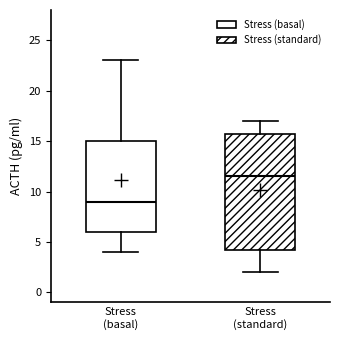

Reading left to right, transcribe this box plot: for each box, give where its median line is, the range the box spans, and where its two whiskers end, as read against the y-axis. The values are not printed on the chart, so give them approximately, as read against the axis.

Stress (basal): median 9.0, box 6.0 to 15.0, whiskers 4.0 to 23.0
Stress (standard): median 11.5, box 4.5 to 16.0, whiskers 2.0 to 17.0